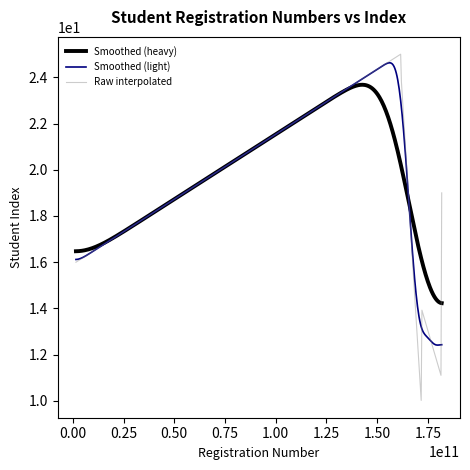

What is the greatest value displayed?

25.0